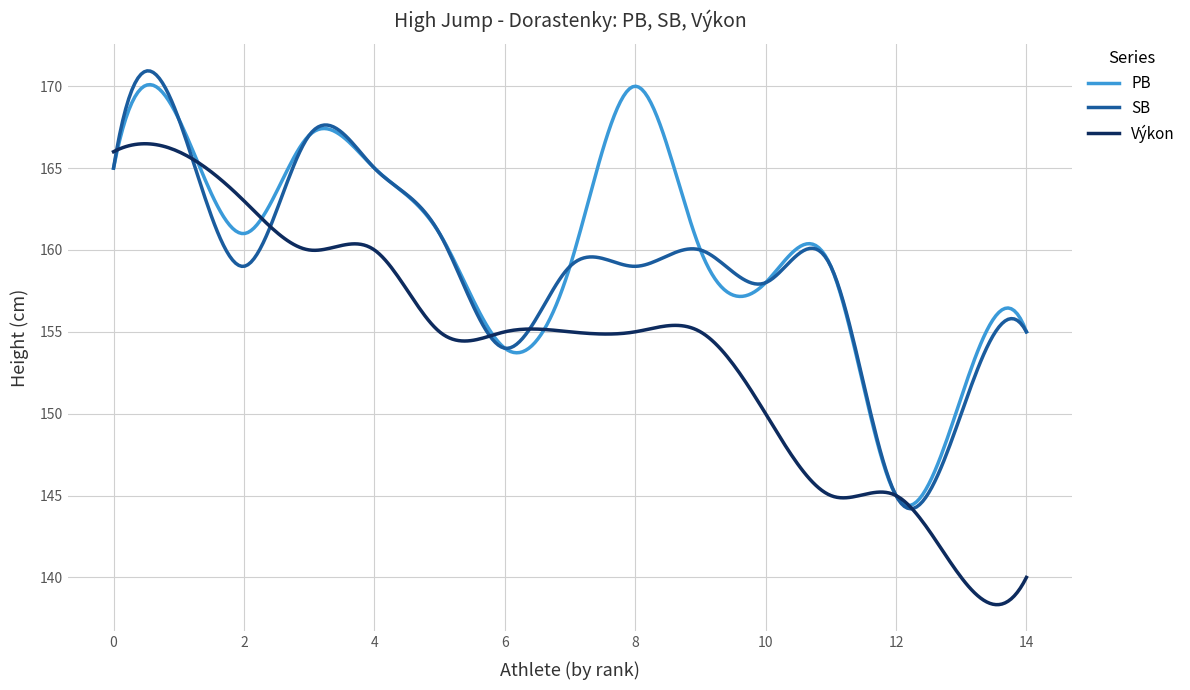

Which series has the widest spread of values?

Výkon